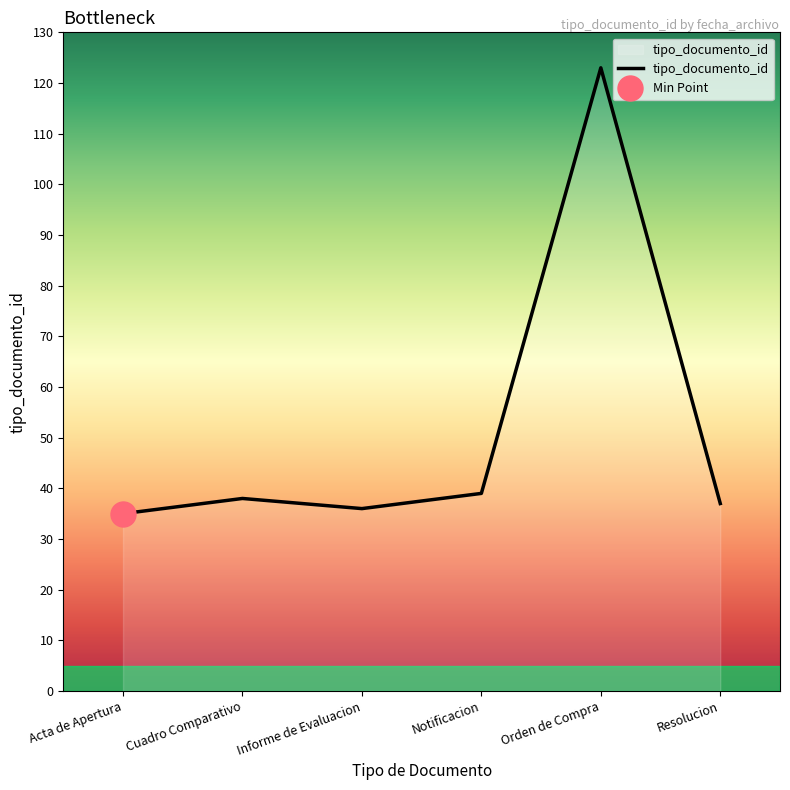

What is the minimum value for tipo_documento_id?

35